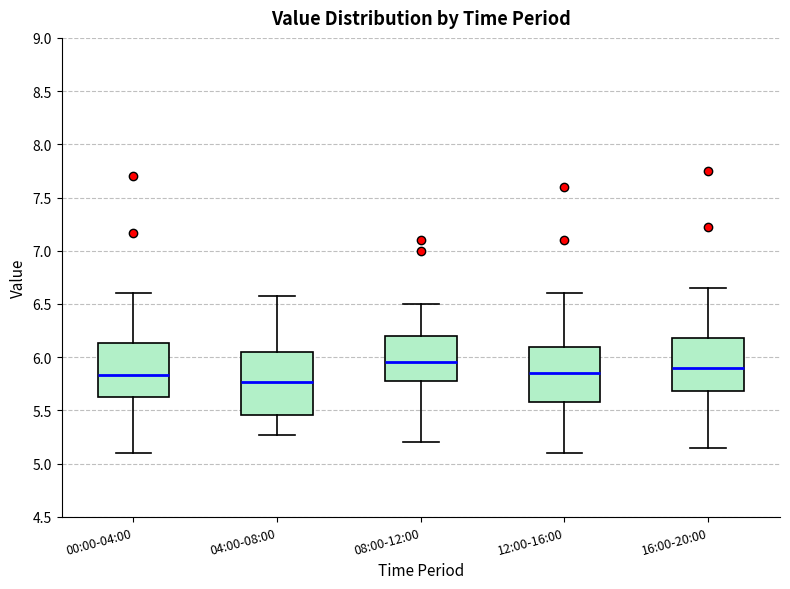

Which box is the tallest, from its lower edge to its upper edge?

04:00-08:00